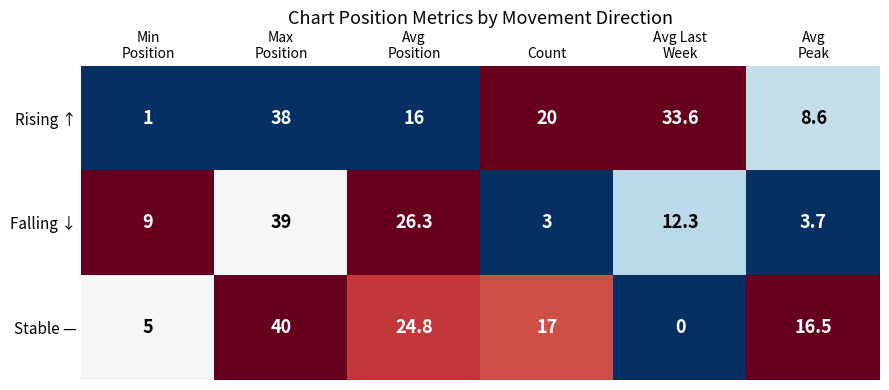

Reading left to right, transcribe all the data shown in this chart.

Rising ↑: 1.0	38.0	16.0	20.0	33.6	8.6
Falling ↓: 9.0	39.0	26.3	3.0	12.3	3.7
Stable —: 5.0	40.0	24.8	17.0	0.0	16.5